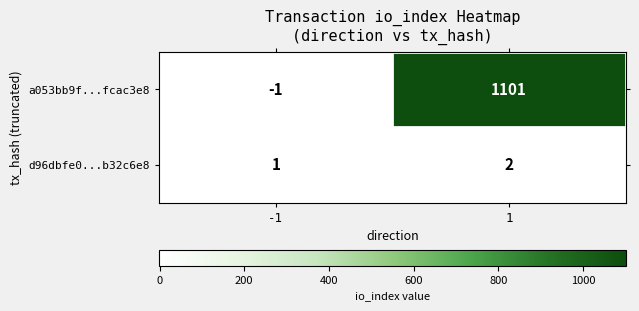

True or false: d96dbfe0...b32c6e8 has a value of 2 at 1.

True